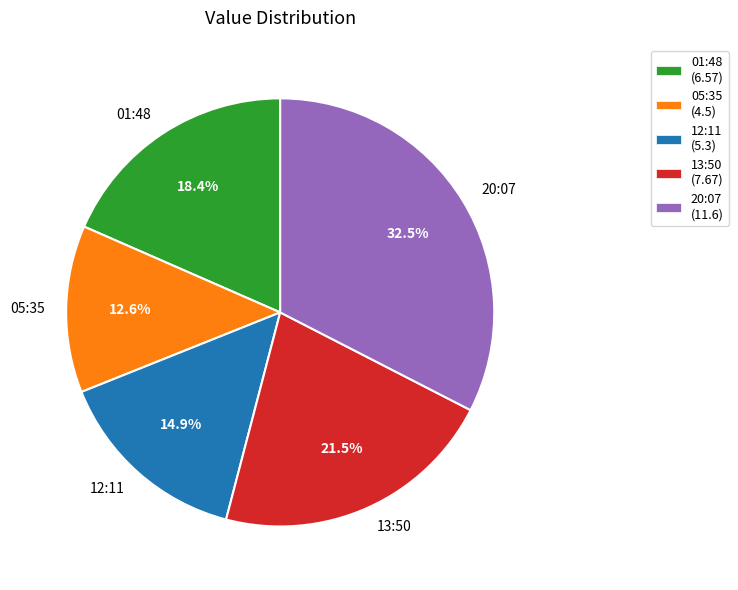

Which slice is the largest?

20:07